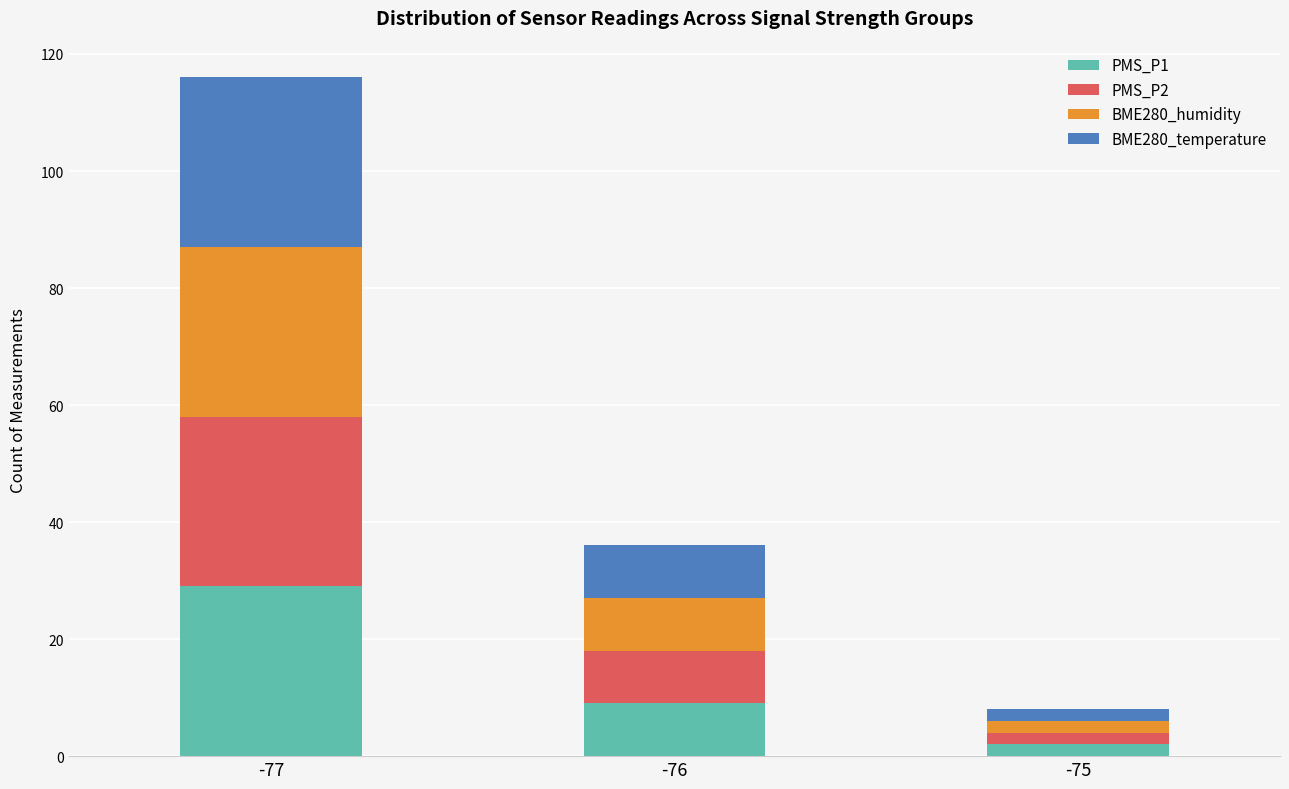

What is the difference between the maximum and minimum values in the PMS_P1 series?

27